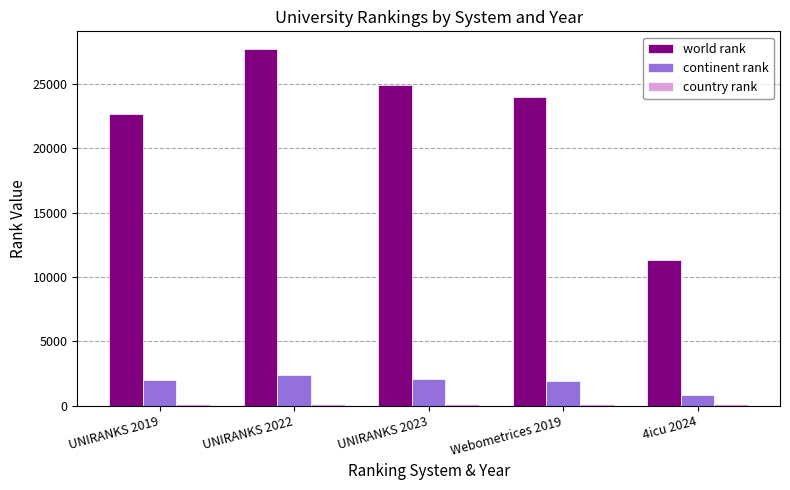

At how many categories does at least one series exceed 8140?

5